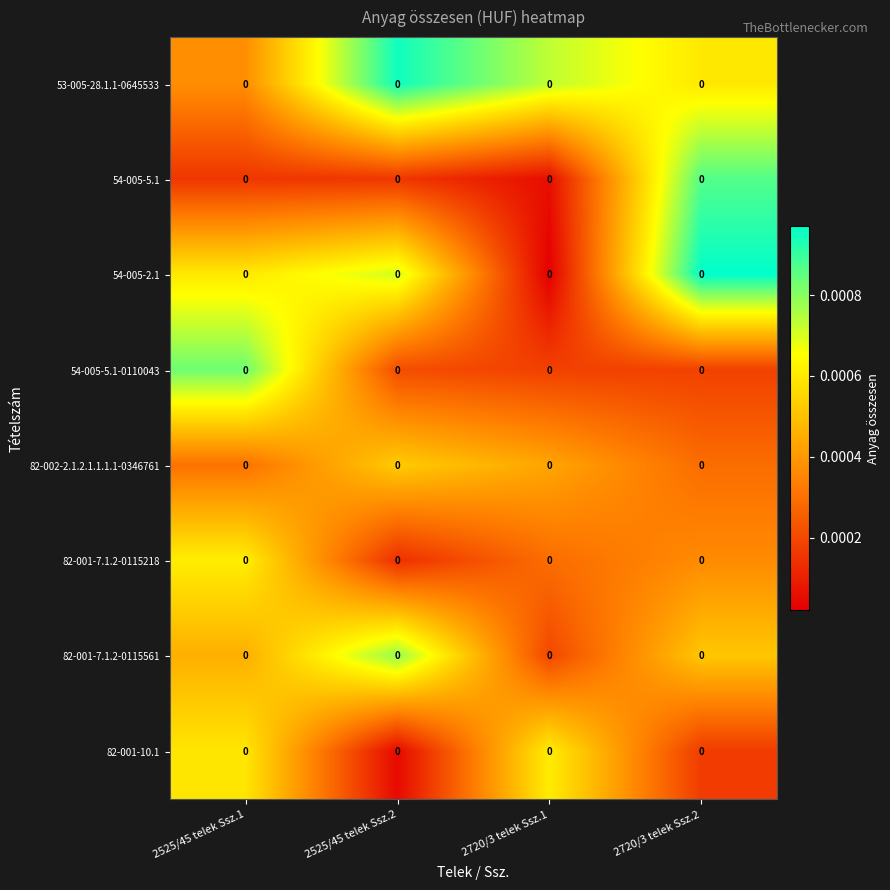

Where is 82-001-10.1 nearest to the value 0?

2525/45 telek Ssz.2